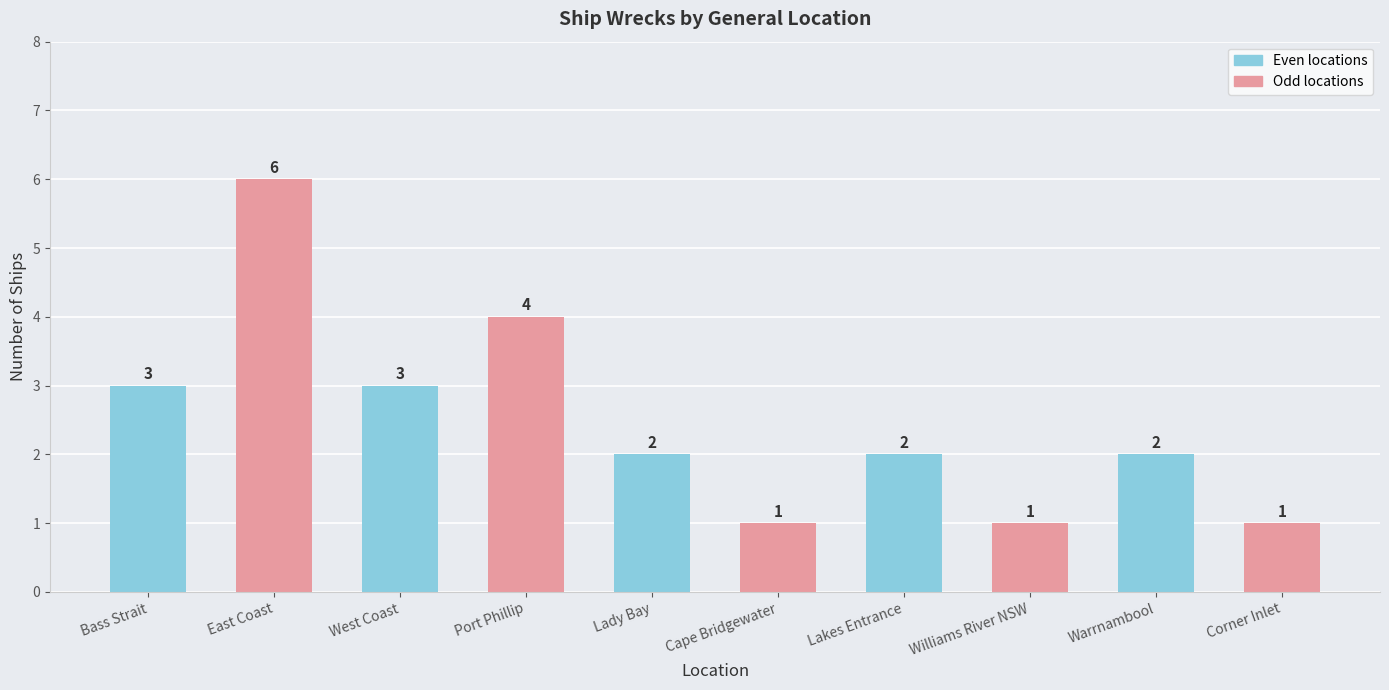

What is the sum of all values?

25